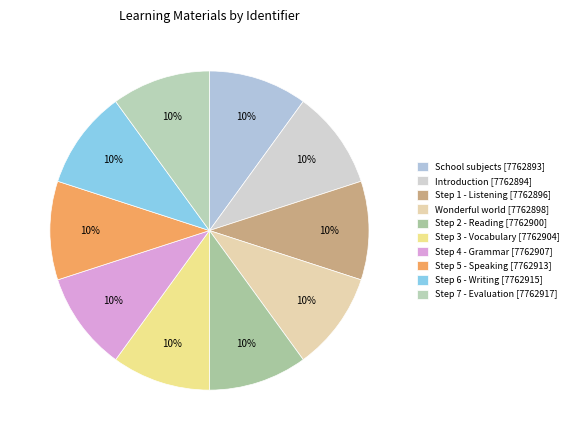

Does Step 2 - Reading represent more than half of the total?

No